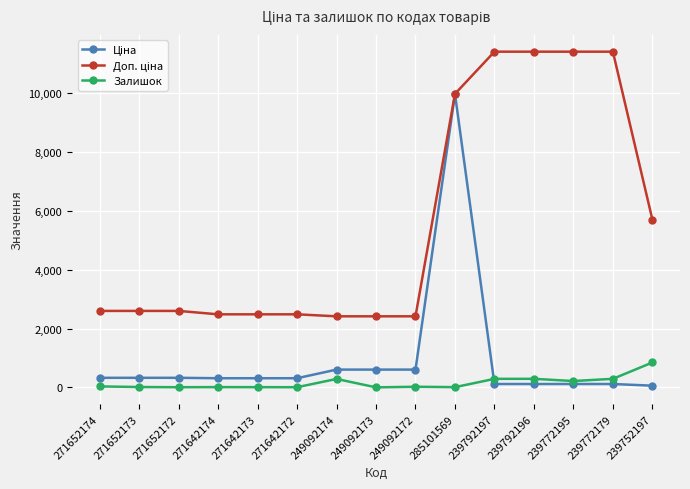

What is the label of the 4th point from the left?

271642174